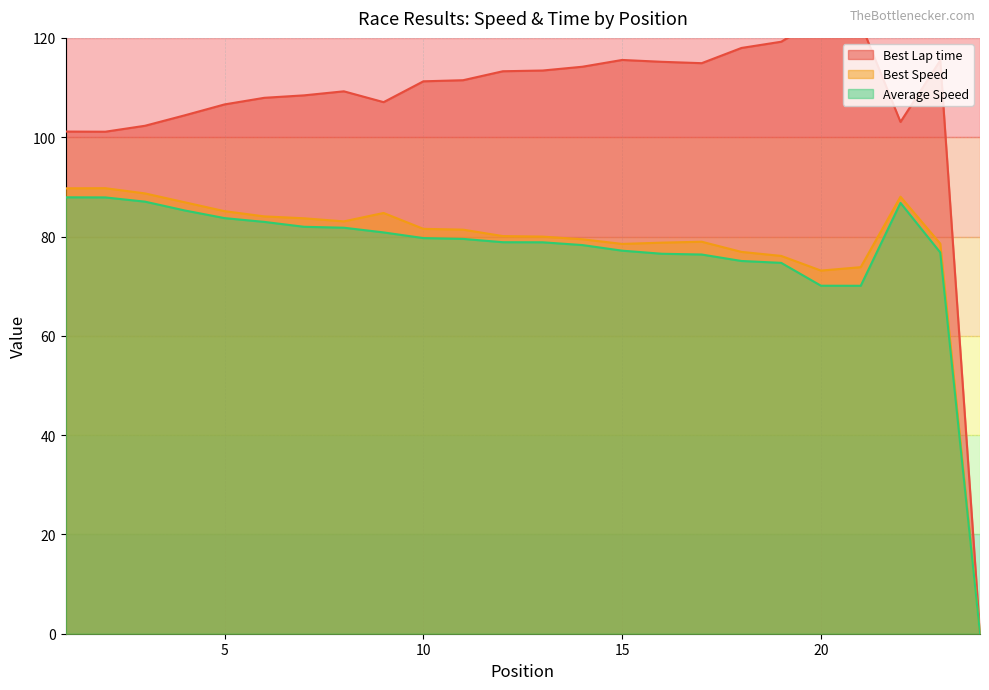

Is the value of Average Speed at 1 greater than the value of Best Speed at 23?

Yes